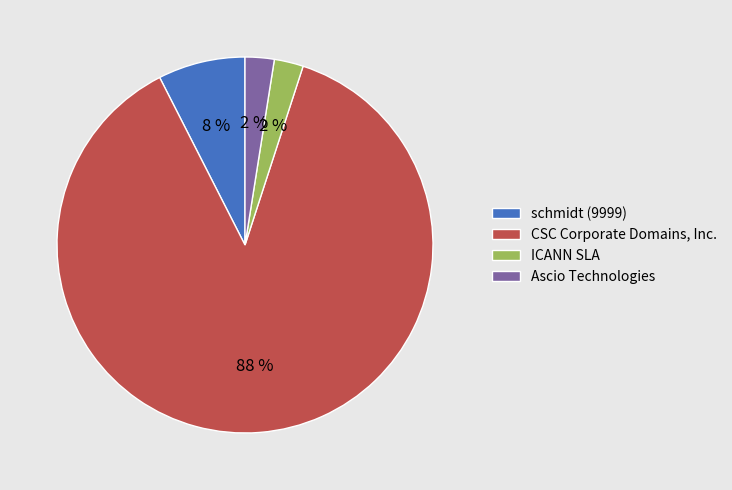

Does ICANN SLA represent more than half of the total?

No